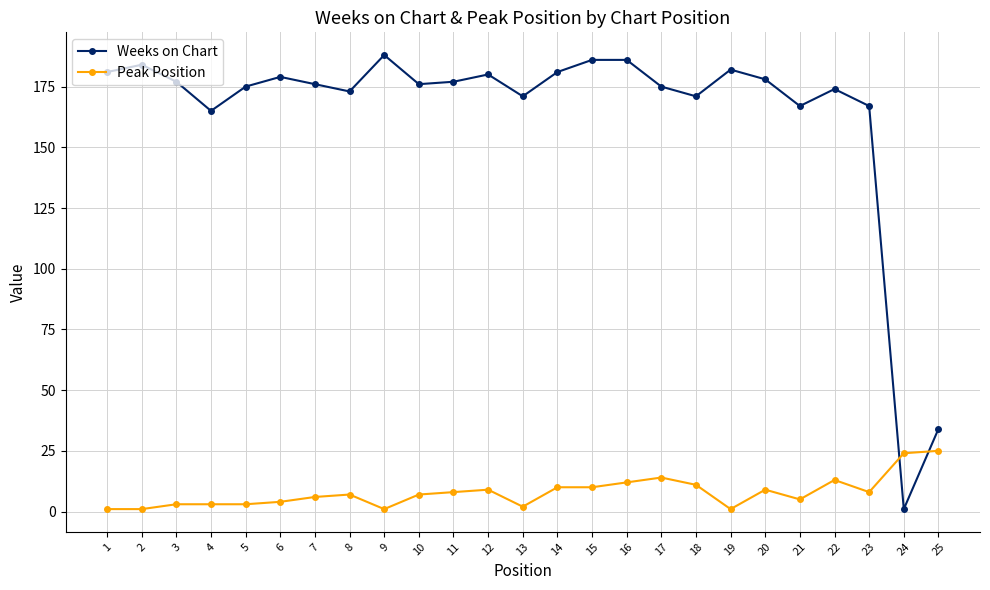

Reading left to right, transcribe all the data shown in this chart.

Weeks on Chart: 1=181	2=184	3=177	4=165	5=175	6=179	7=176	8=173	9=188	10=176	11=177	12=180	13=171	14=181	15=186	16=186	17=175	18=171	19=182	20=178	21=167	22=174	23=167	24=1	25=34
Peak Position: 1=1	2=1	3=3	4=3	5=3	6=4	7=6	8=7	9=1	10=7	11=8	12=9	13=2	14=10	15=10	16=12	17=14	18=11	19=1	20=9	21=5	22=13	23=8	24=24	25=25